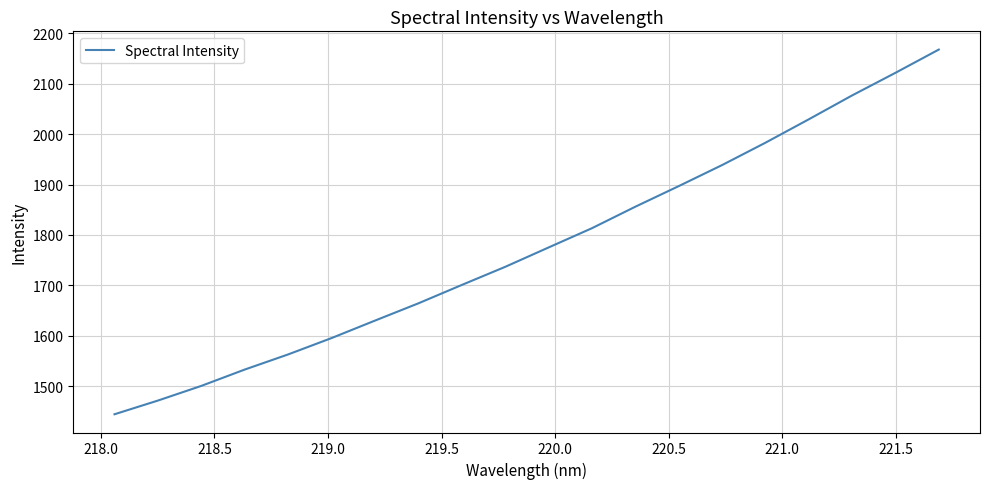

What is the difference between the maximum and minimum values?

723.5